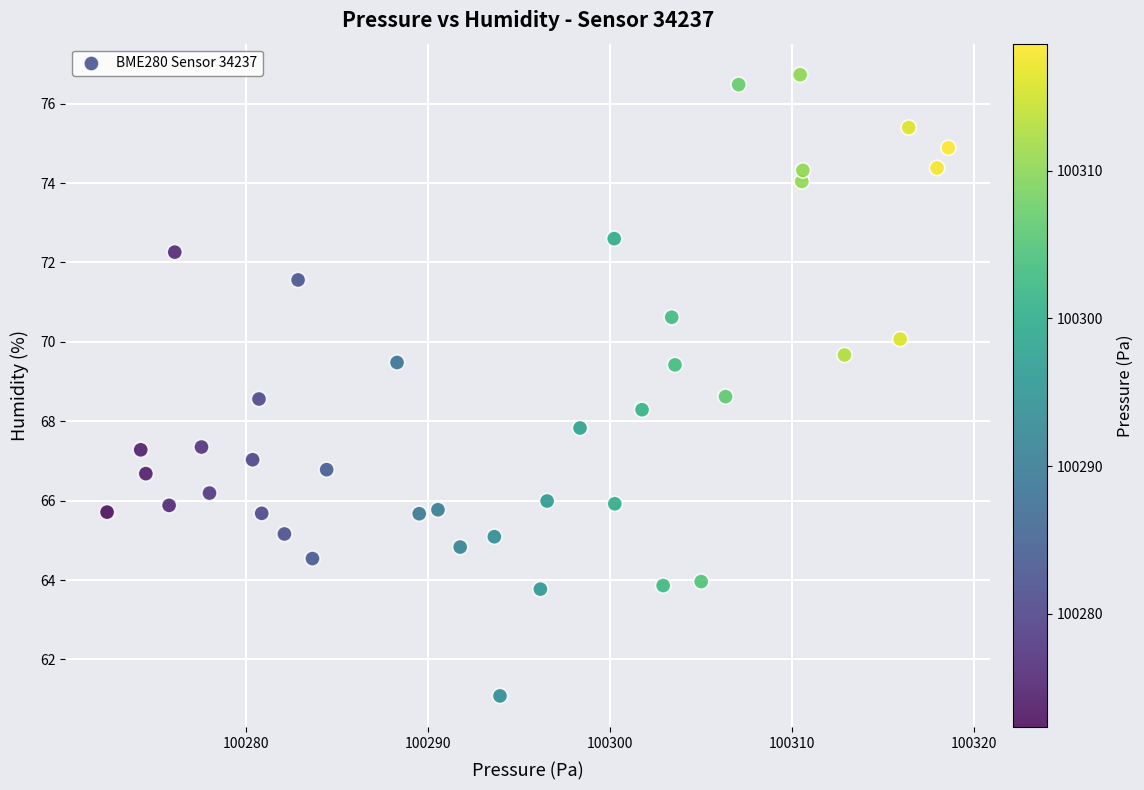

What is the range of X values (max minus min)?

46.2